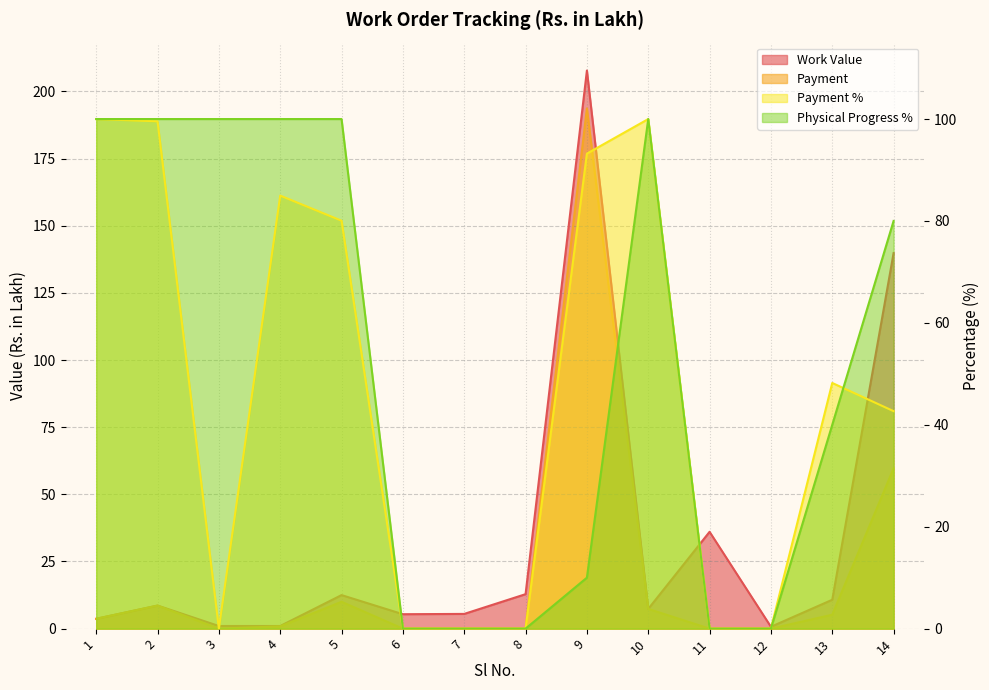

Count the number of data series in this chart.

4